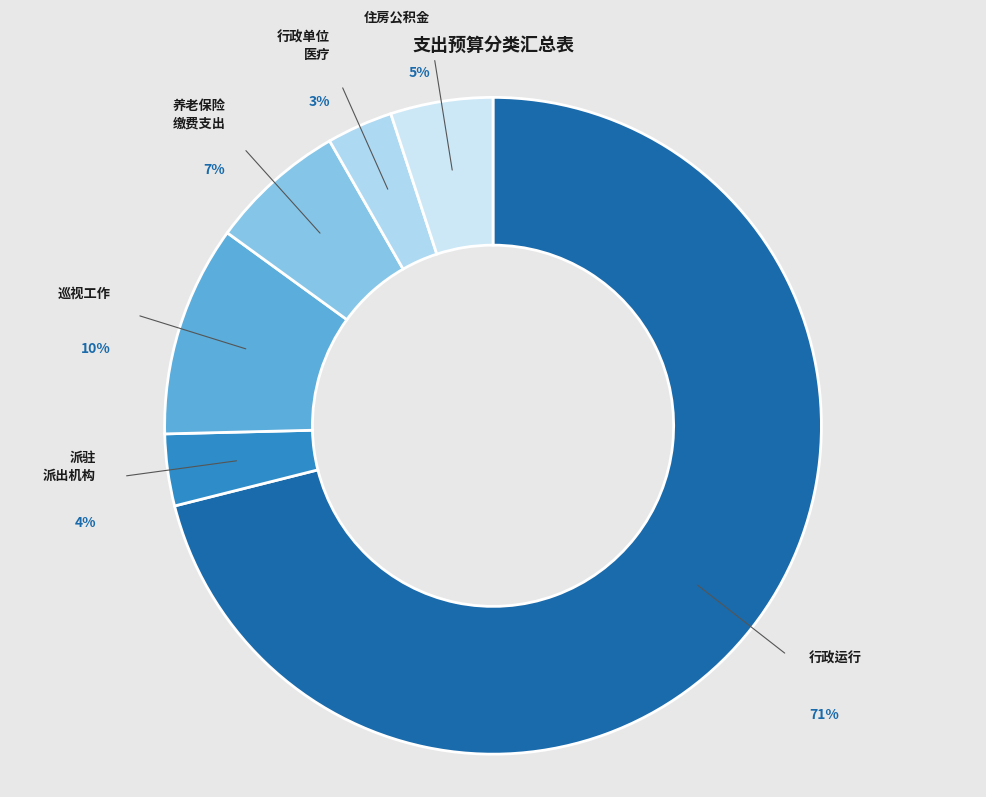

Is there a majority slice in this chart?

Yes